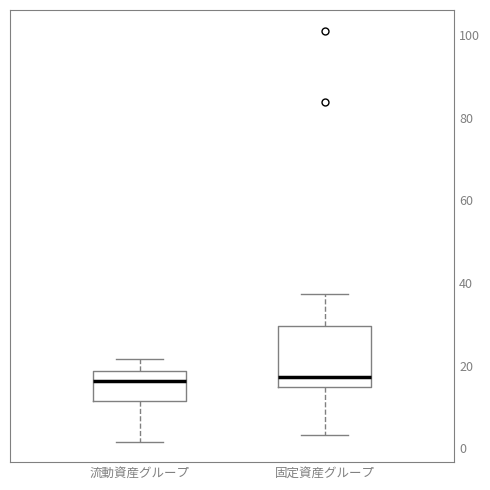

Reading left to right, transcribe this box plot: for each box, give where its median line is, the range the box spans, and where its two whiskers end, as read against the y-axis. The values are not printed on the chart, so give them approximately, as read against the axis.

流動資産グループ: median 16, box 12 to 18, whiskers 2 to 22
固定資産グループ: median 18, box 14 to 30, whiskers 4 to 38